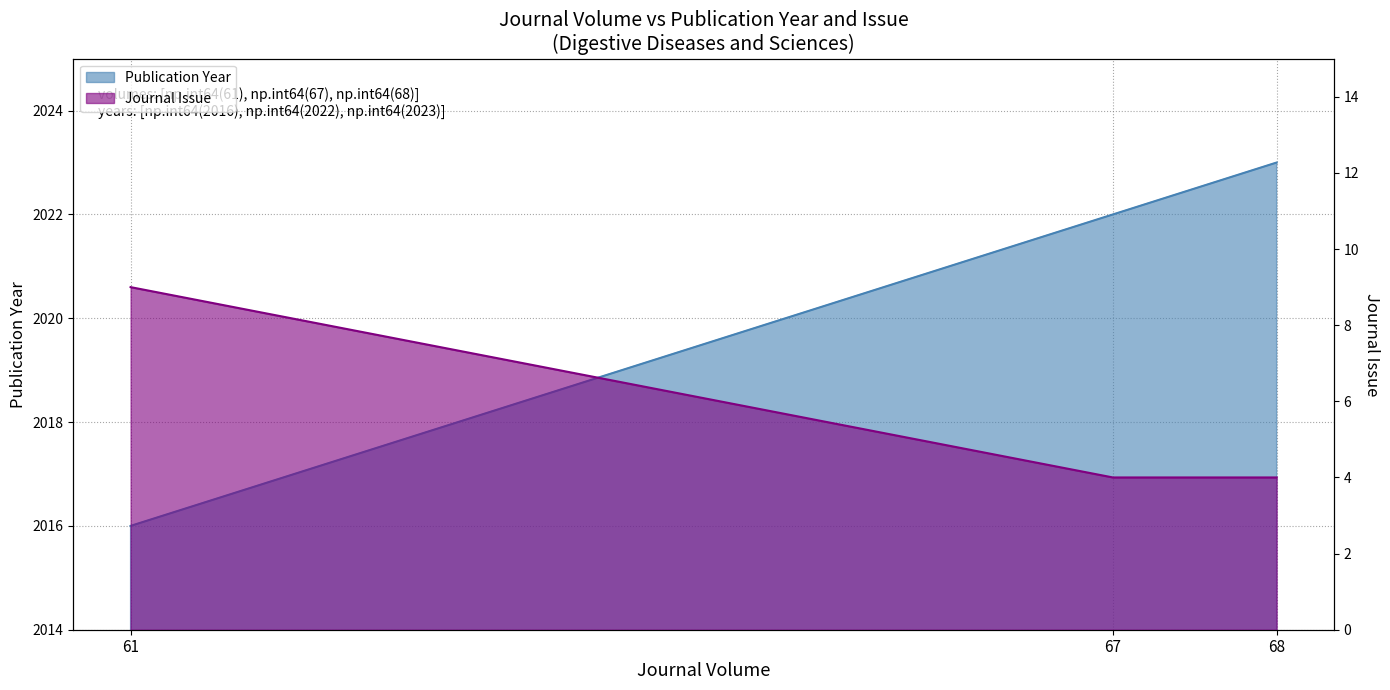

Is the value of Journal Issue at 61 greater than the value of Publication Year at 68?

No